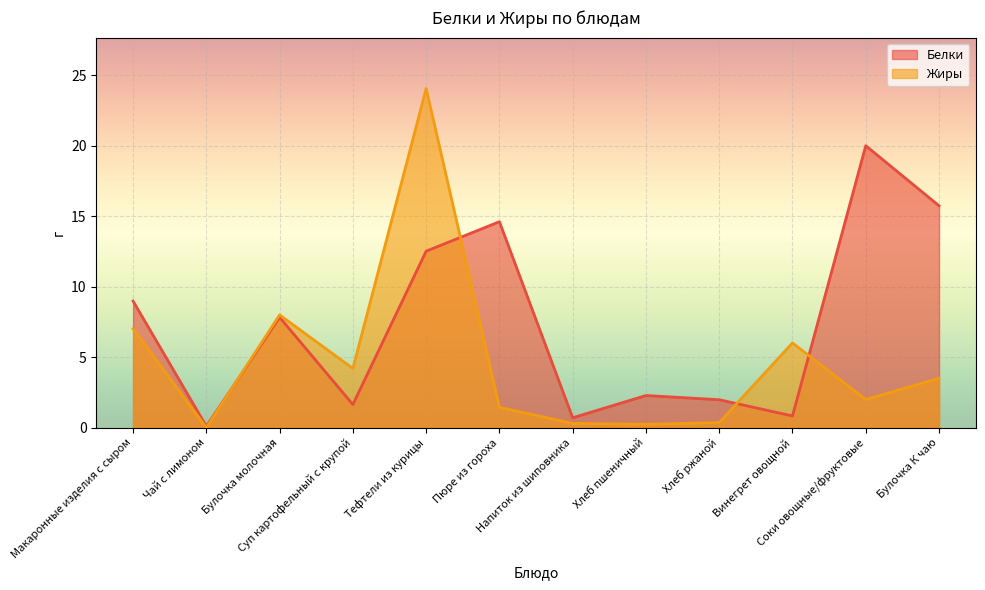

How many interior local peaks does the Жиры series have?

3